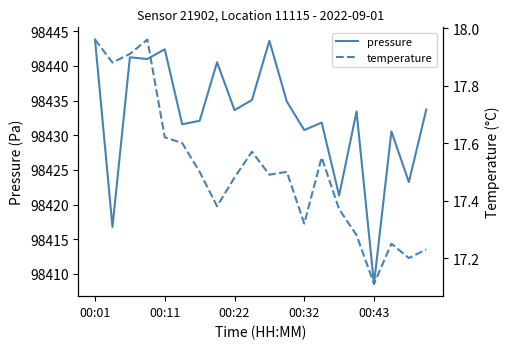

Rank the series at 18 from highest to lowest value.

pressure, temperature